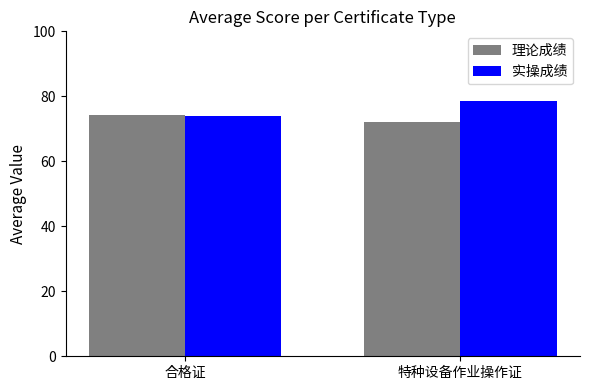

The value of 实操成绩 at 特种设备作业操作证 is 78.5. True or false?

True